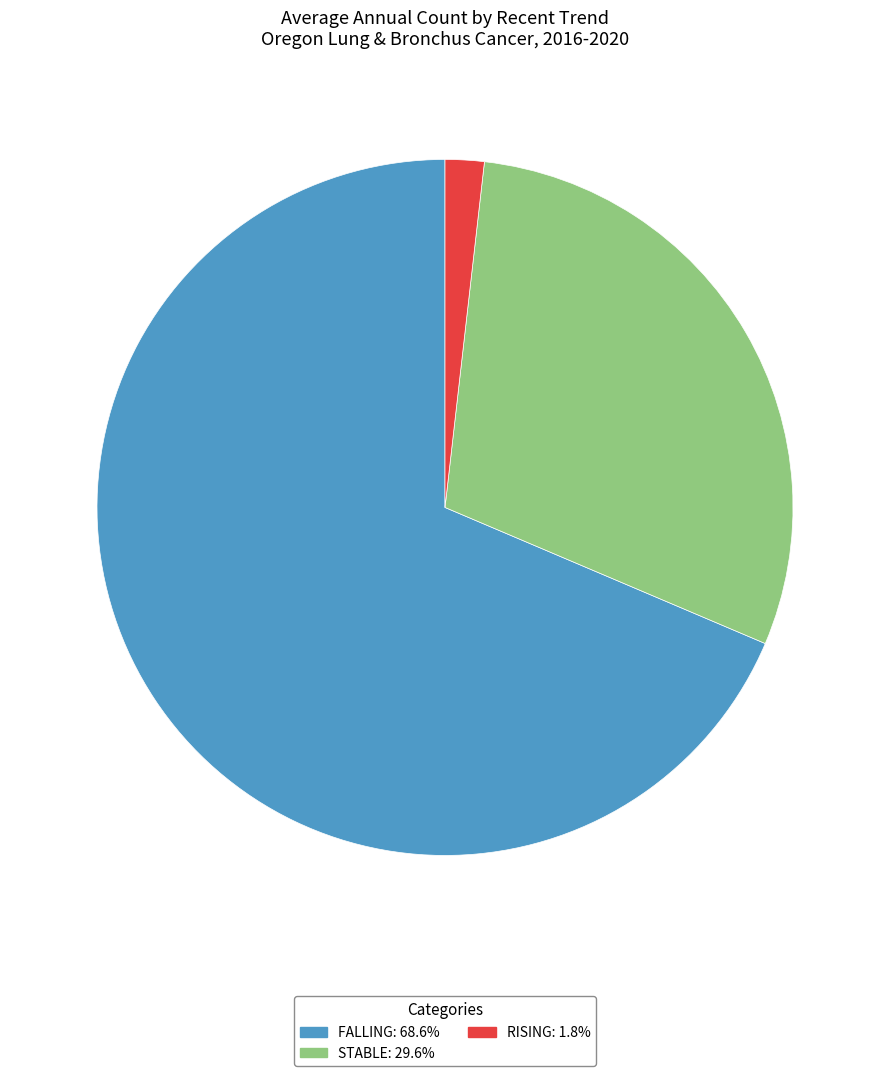

How many slices are in this pie chart?

3